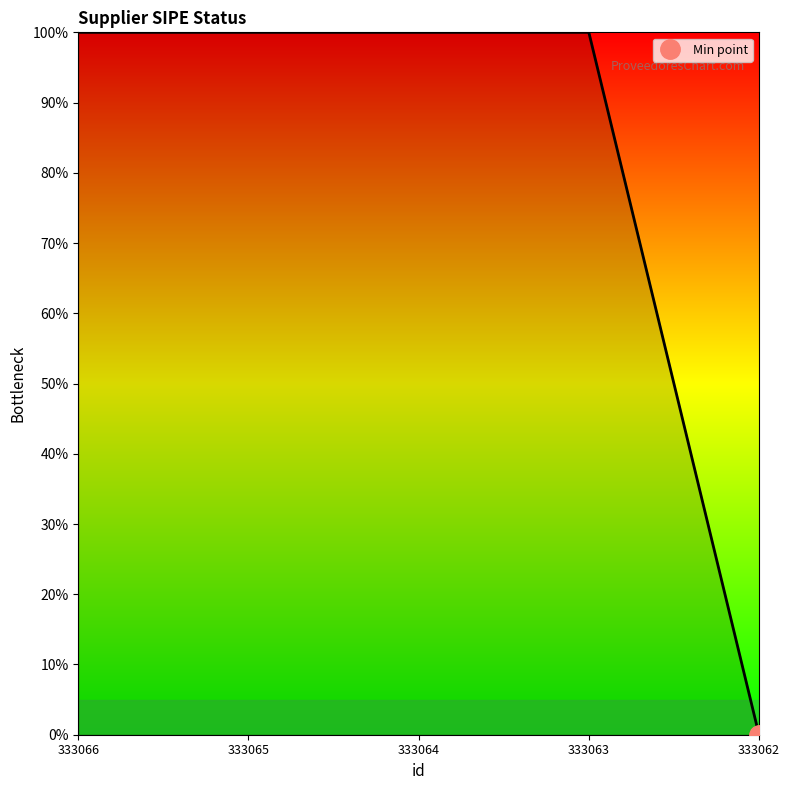

What is the value of the 4th point from the left?

1